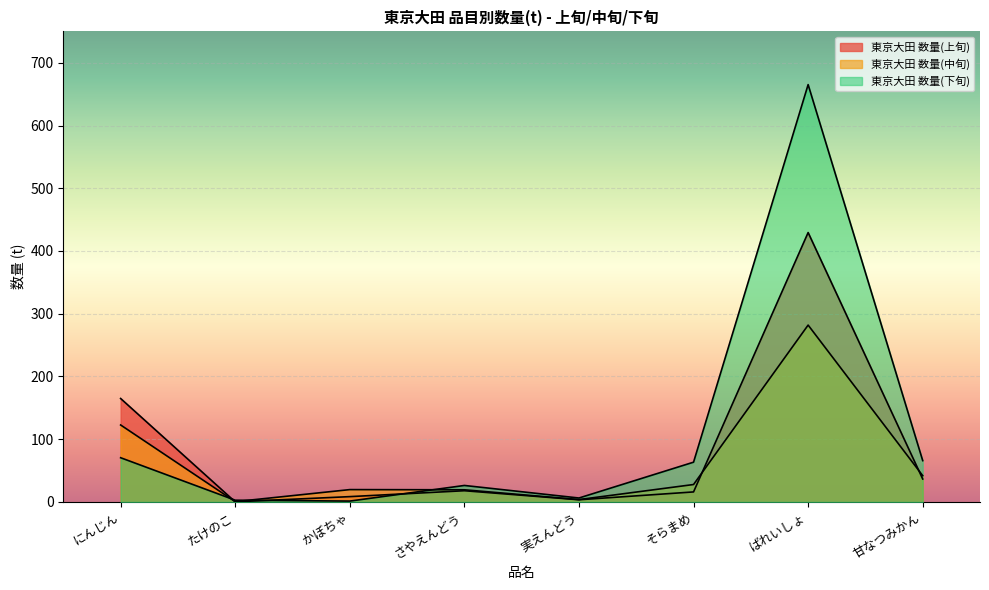

True or false: 東京大田 数量(上旬) has a value of 10.1 at 甘なつみかん.

False